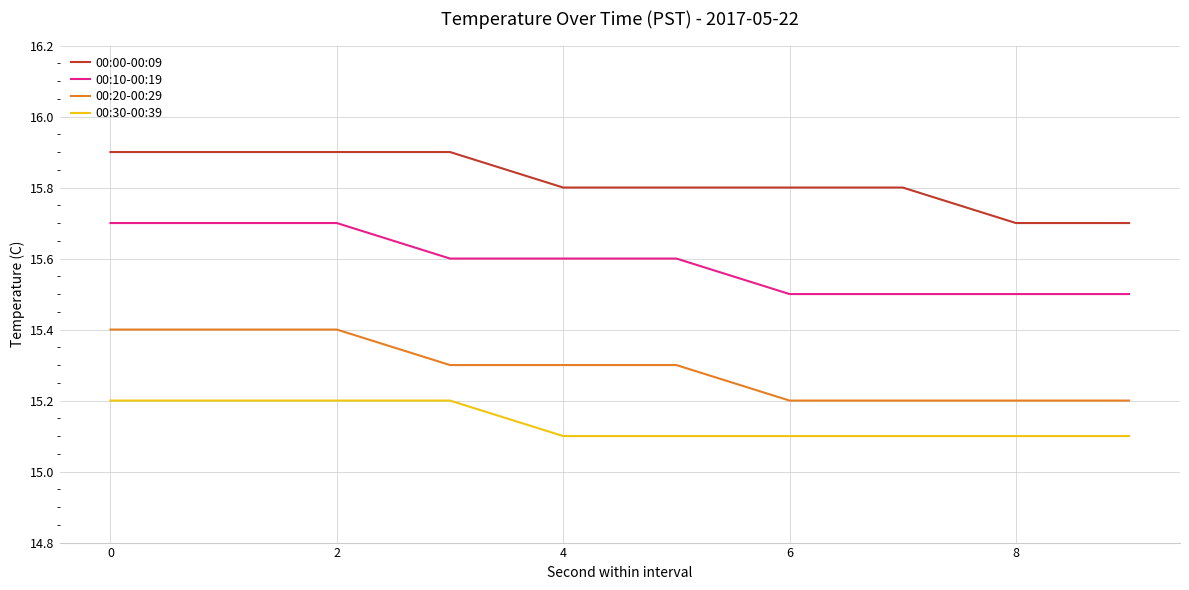

What is the sum of all 00:20-00:29 values?

152.9